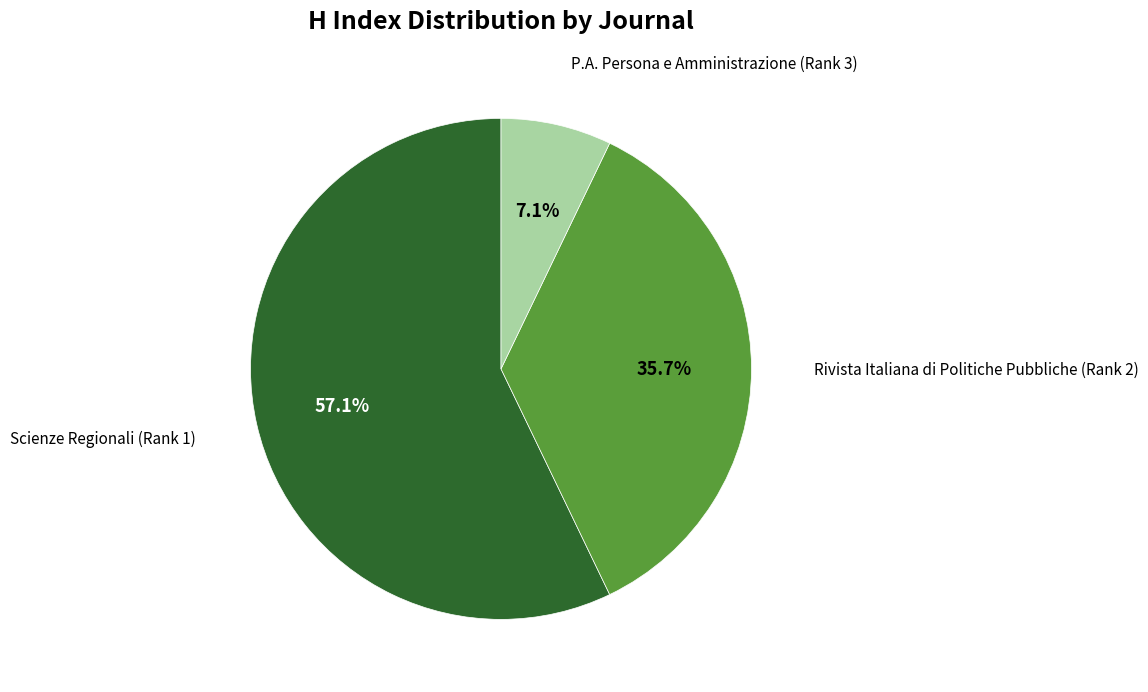

To the nearest percent, what is the combined percentage of P.A. Persona e Amministrazione (Rank 3) and Rivista Italiana di Politiche Pubbliche (Rank 2)?

43%